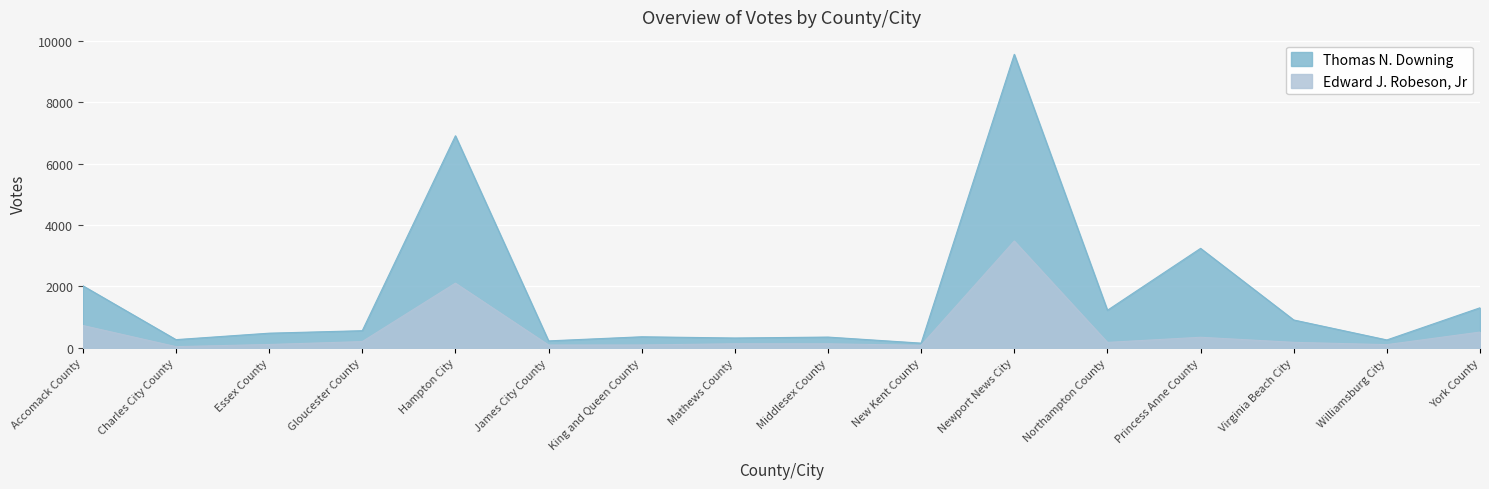

Reading left to right, what are all the values shown in this chart?

Thomas N. Downing: 2021	267	477	558	6905	226	360	320	350	153	9557	1223	3239	907	257	1304
Edward J. Robeson, Jr: 727	39	109	203	2106	91	93	132	131	83	3478	177	344	179	104	513